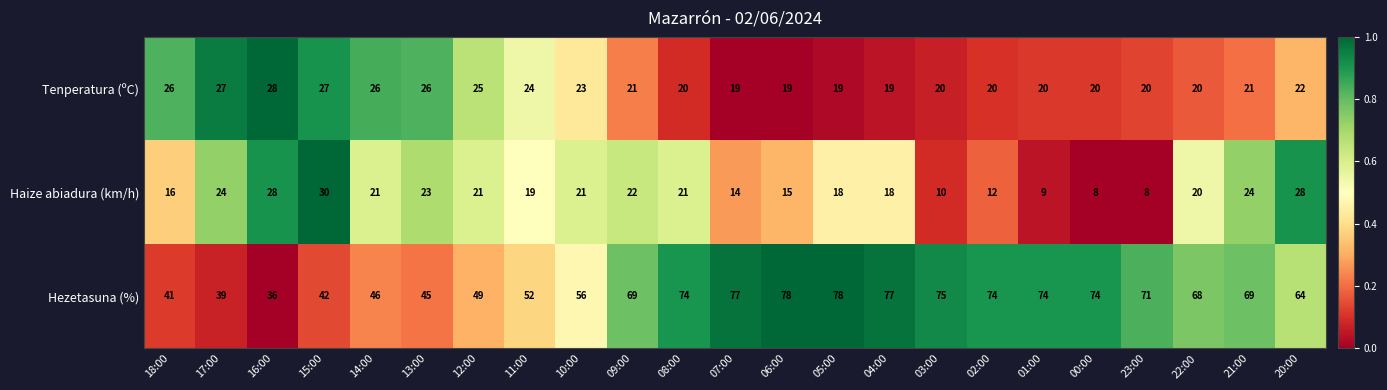

Rank the series at 01:00 from highest to lowest value.

Hezetasuna (%), Tenperatura (ºC), Haize abiadura (km/h)